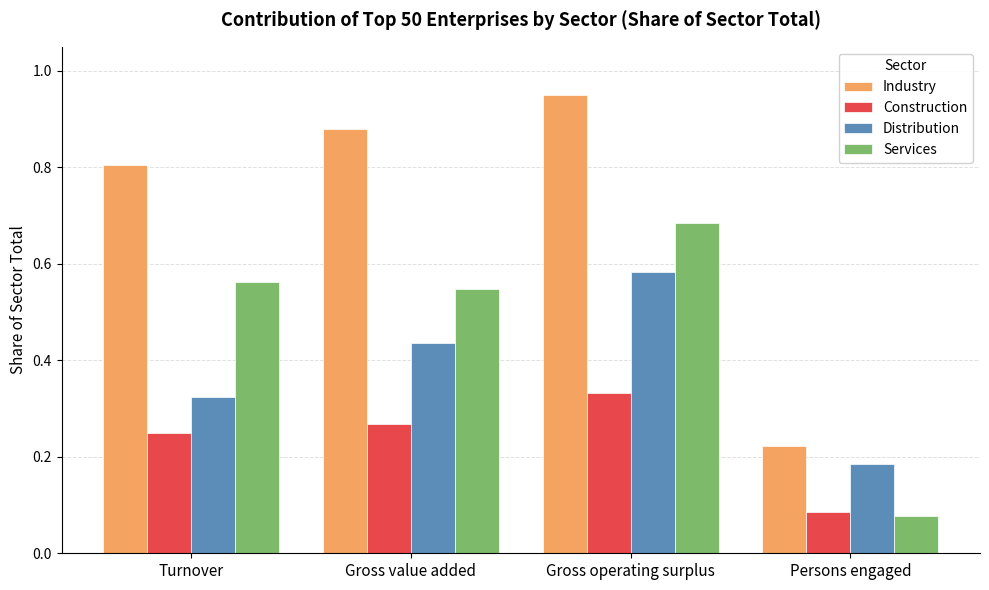

At which category does the chart reach its minimum across all series?

Persons engaged